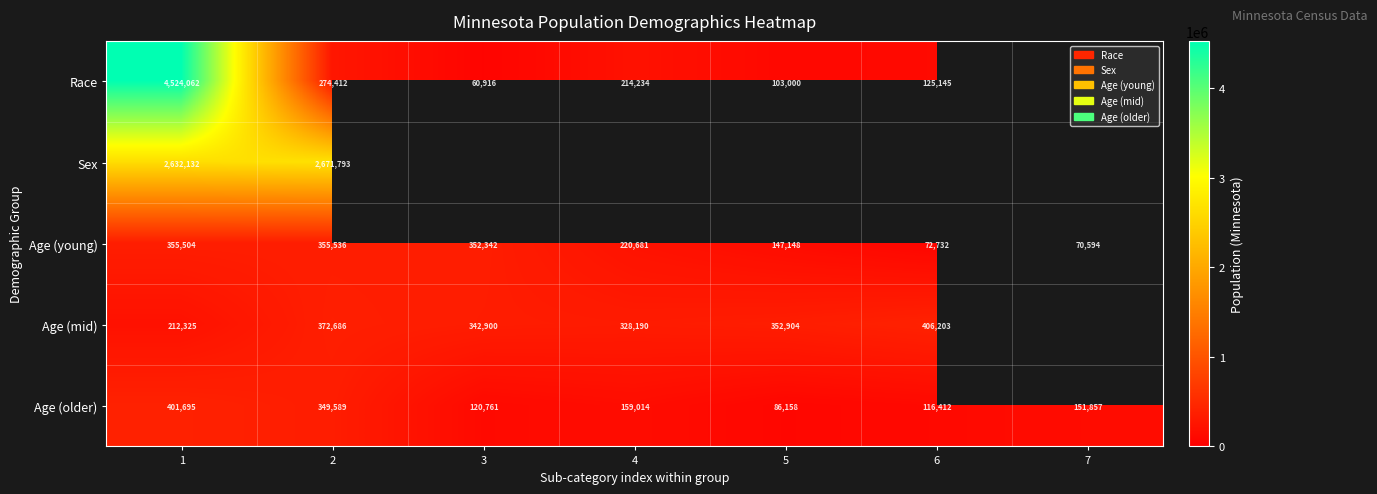

How many distinct data groups are displayed?

5